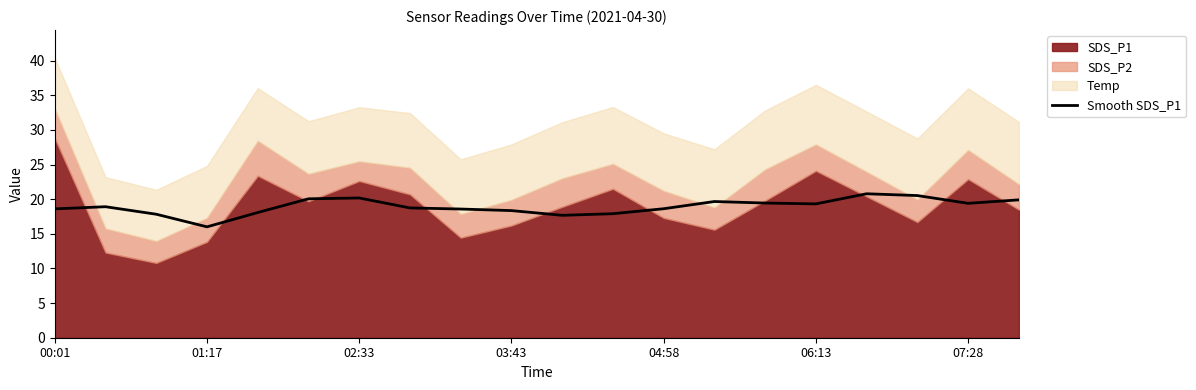

Is it true that Smooth SDS_P1 equals 12.7 at 06:13?

False